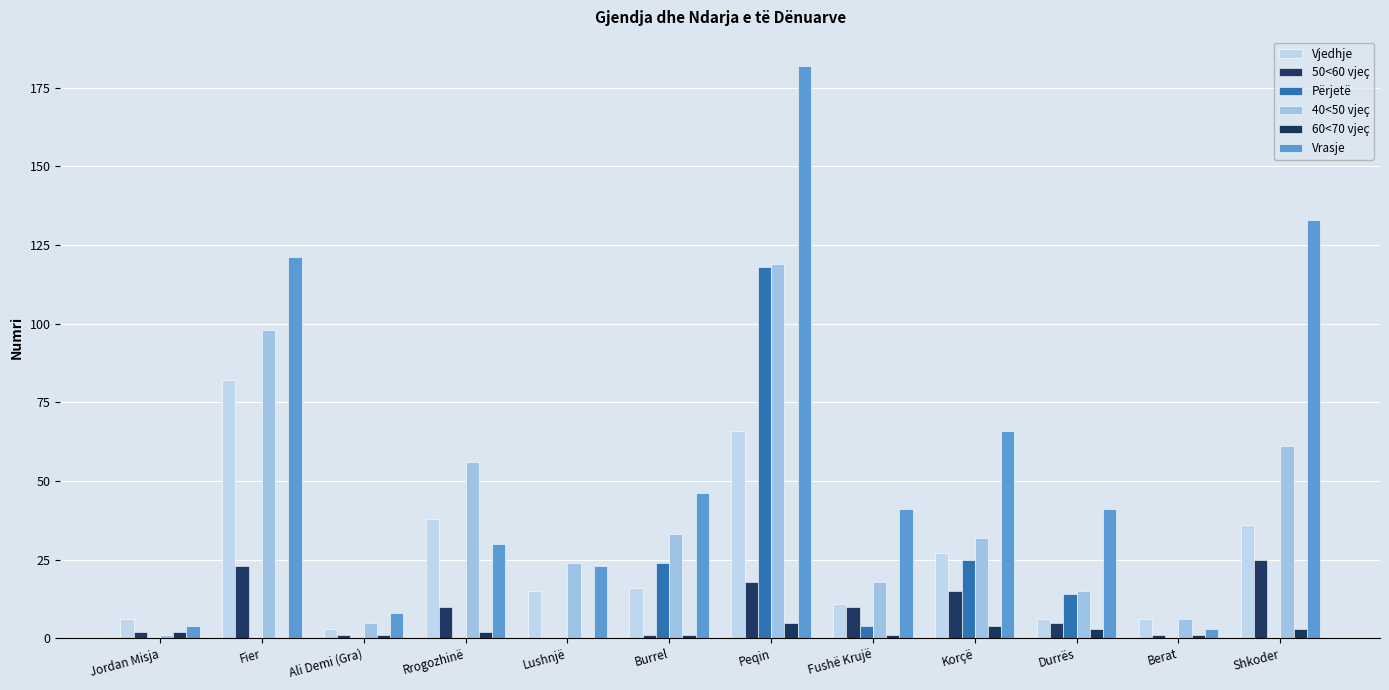

Reading right to left, list all the values displayed in this chart.

Vjedhje: 36	6	6	27	11	66	16	15	38	3	82	6
50<60 vjeç: 25	1	5	15	10	18	1	0	10	1	23	2
Përjetë: 0	0	14	25	4	118	24	0	0	0	0	0
40<50 vjeç: 61	6	15	32	18	119	33	24	56	5	98	1
60<70 vjeç: 3	1	3	4	1	5	1	0	2	1	0	2
Vrasje: 133	3	41	66	41	182	46	23	30	8	121	4